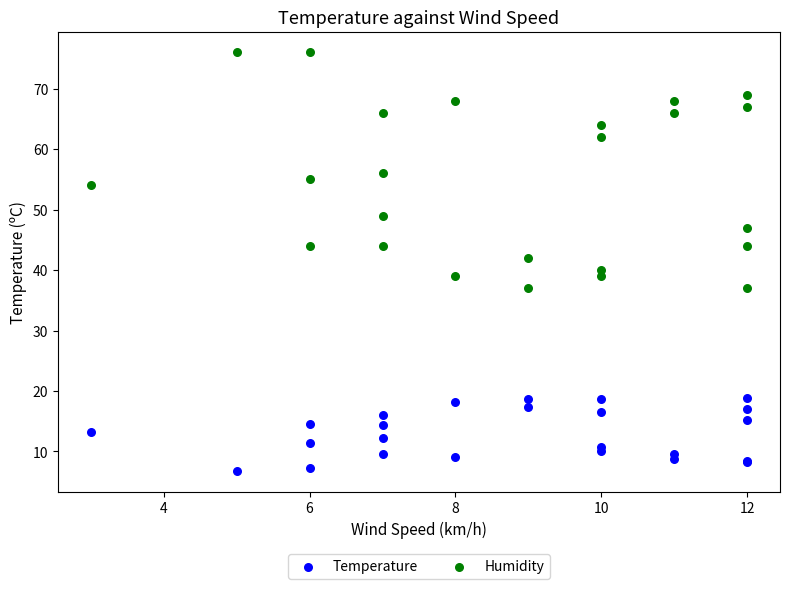

Which series has the largest Y range (max minus min)?

Humidity